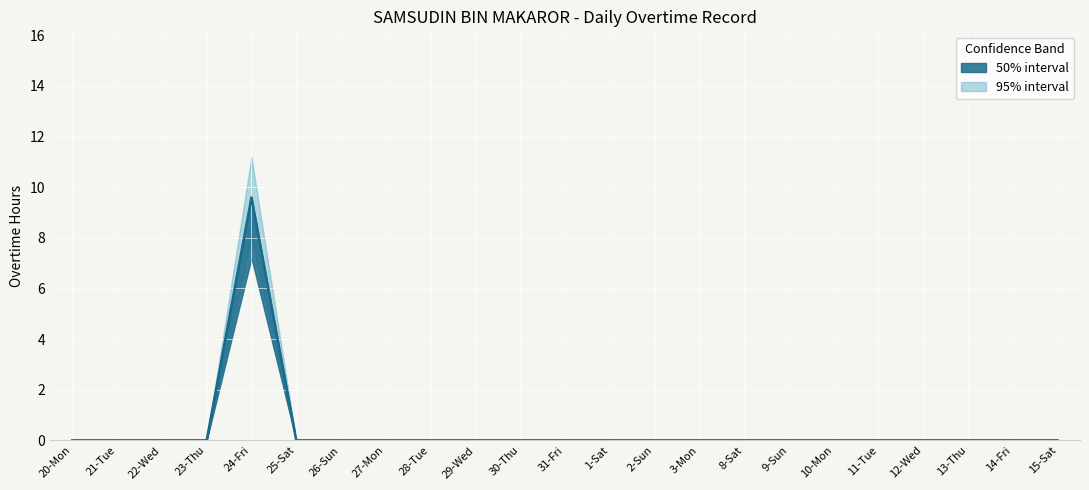

How many points are higher than both their immediate neighbors (excluding endpoints)?

1